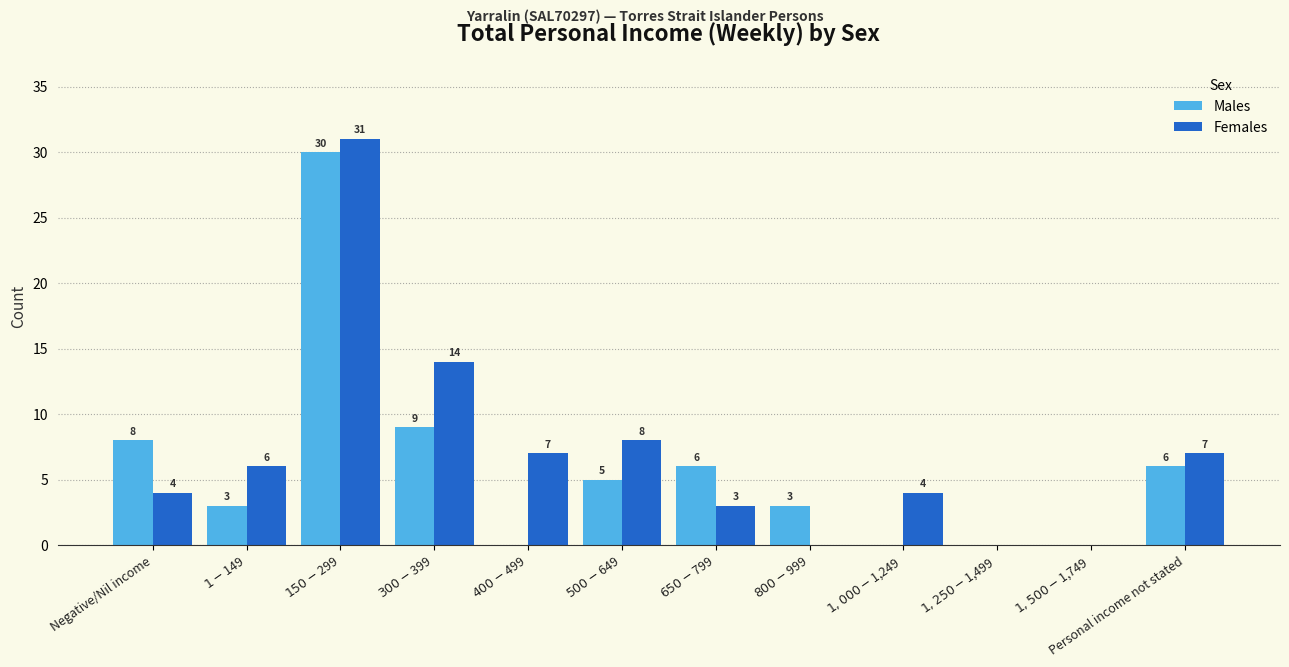

What is the greatest value displayed?

31